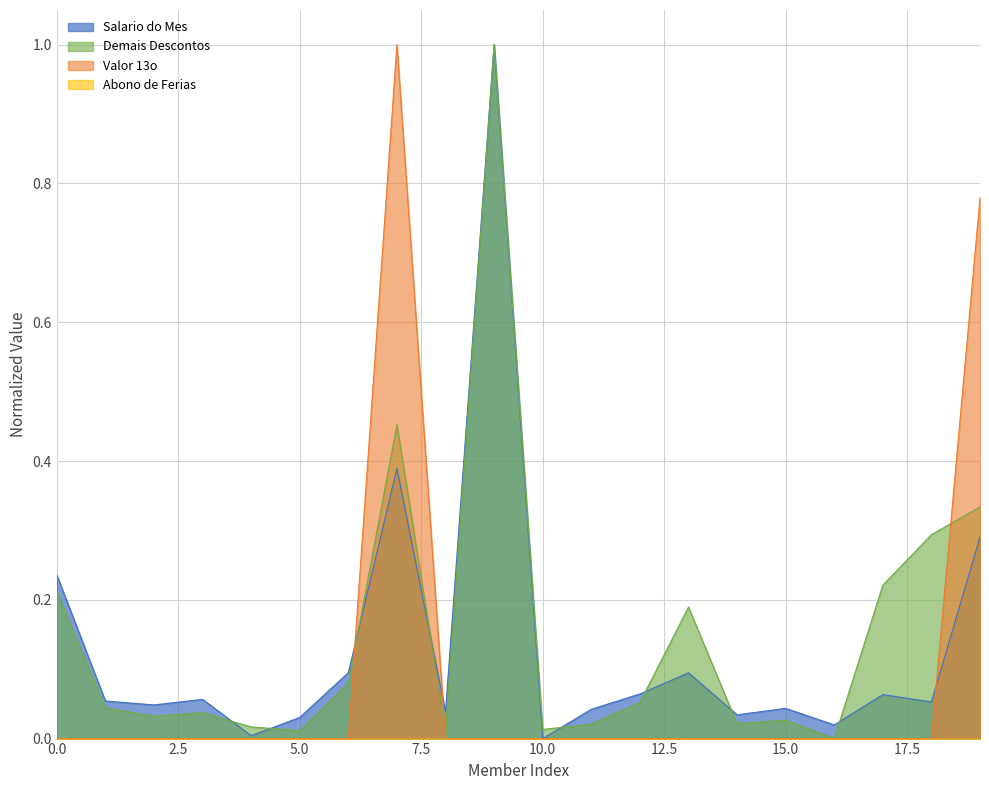

What is the greatest value displayed?

1.0